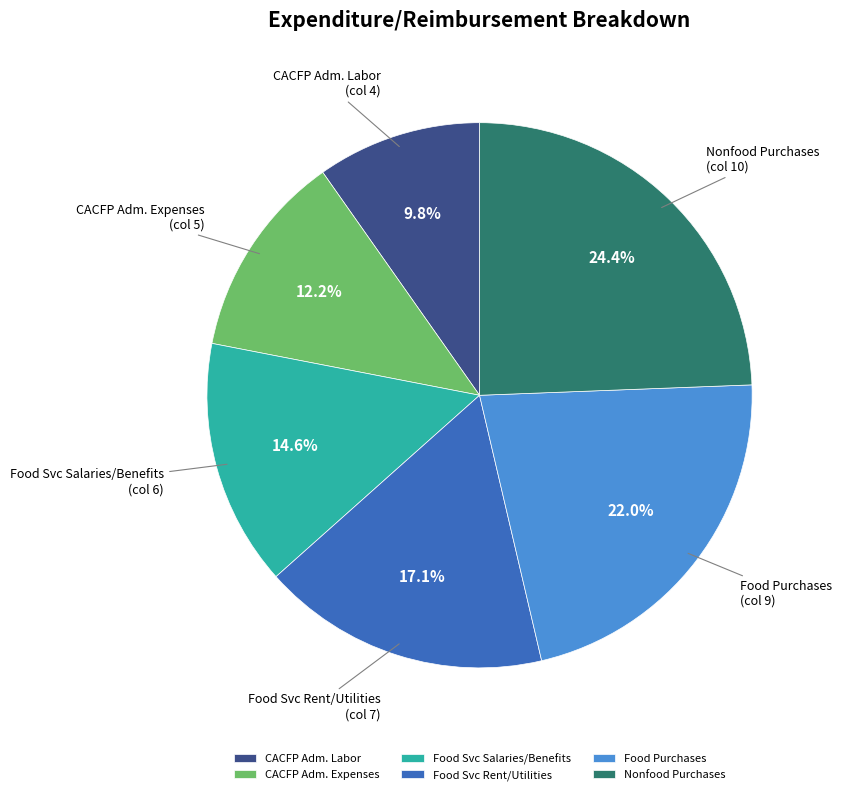

What percentage do Food Svc Salaries/Benefits and CACFP Adm. Expenses together represent?

26.8%